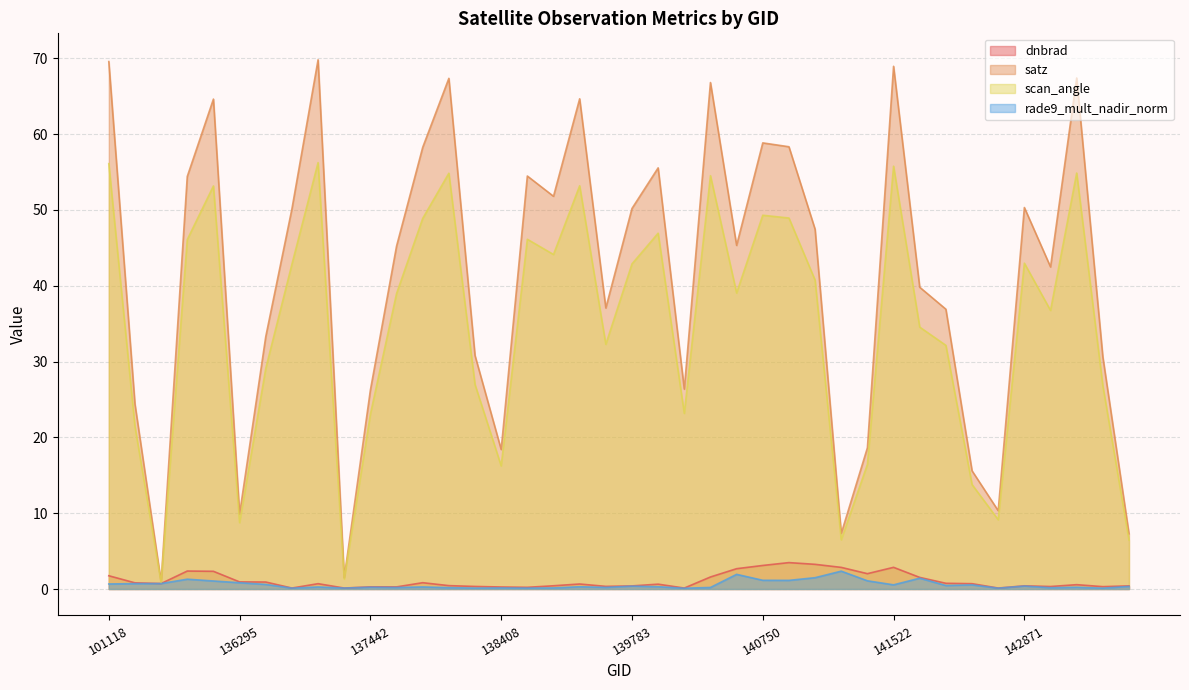

What is the value of the dnbrad point at the 26th from the left?

3.1